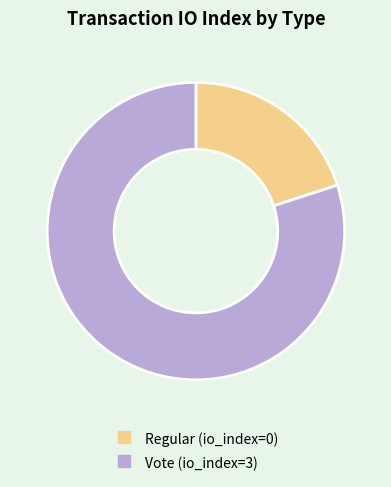

What is the majority slice?

Vote (io_index=3)